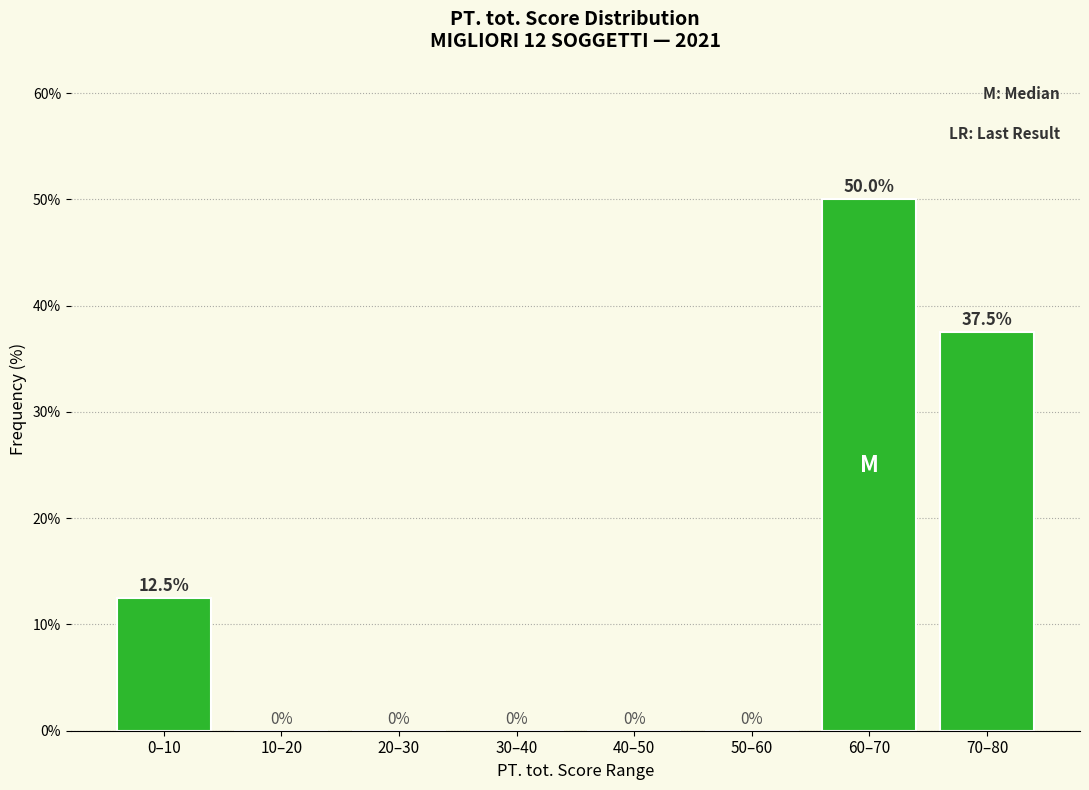

Reading left to right, list all the values displayed in this chart.

0–10=12.5	10–20=0.0	20–30=0.0	30–40=0.0	40–50=0.0	50–60=0.0	60–70=50.0	70–80=37.5